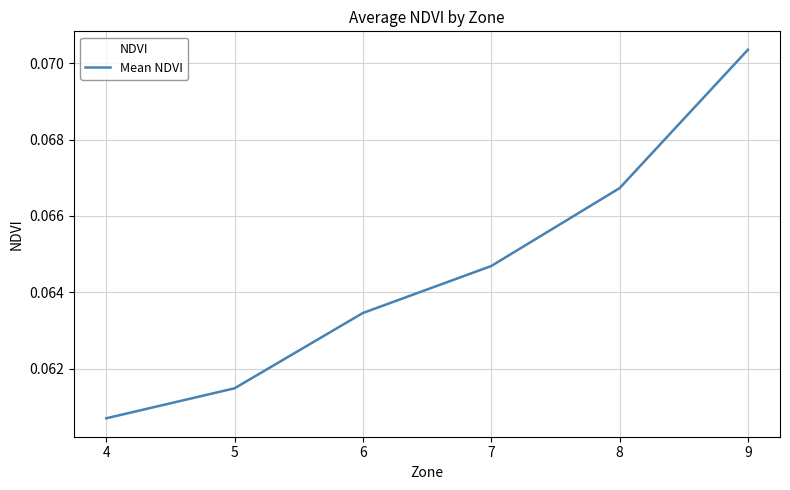

List the labels in order of value, largest first.

9, 8, 7, 6, 5, 4